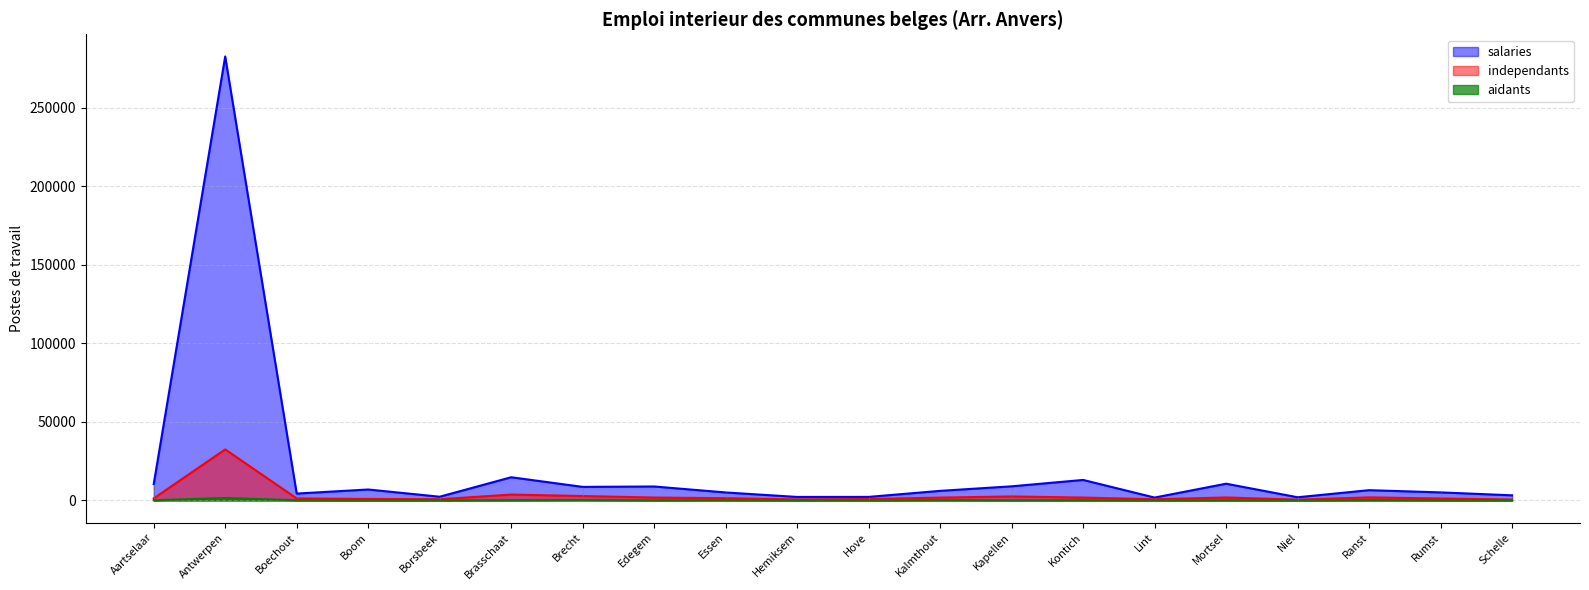

What is the total value across all series at Boom?

7885.4